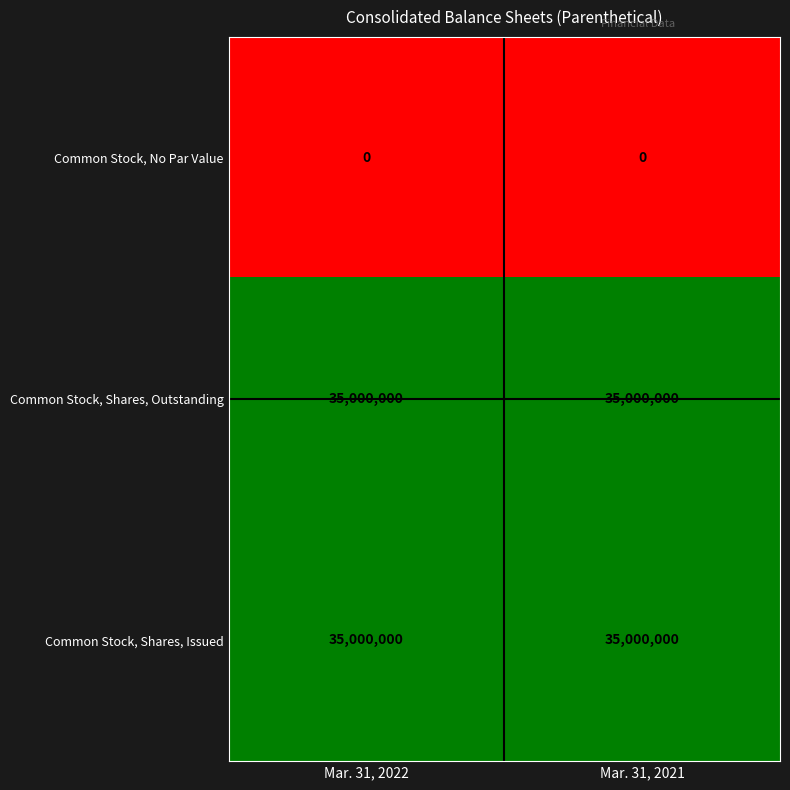

Is the value of Common Stock, No Par Value at Mar. 31, 2021 greater than the value of Common Stock, Shares, Issued at Mar. 31, 2021?

No